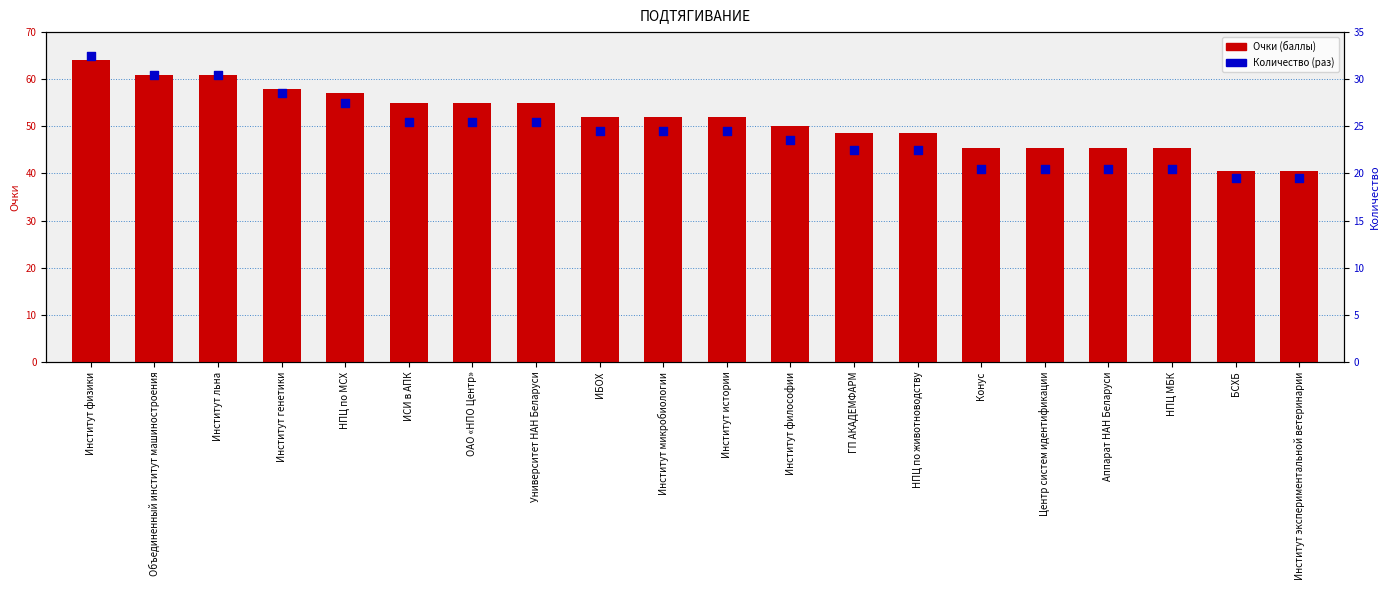

At how many categories does at least one series exceed 55?

5